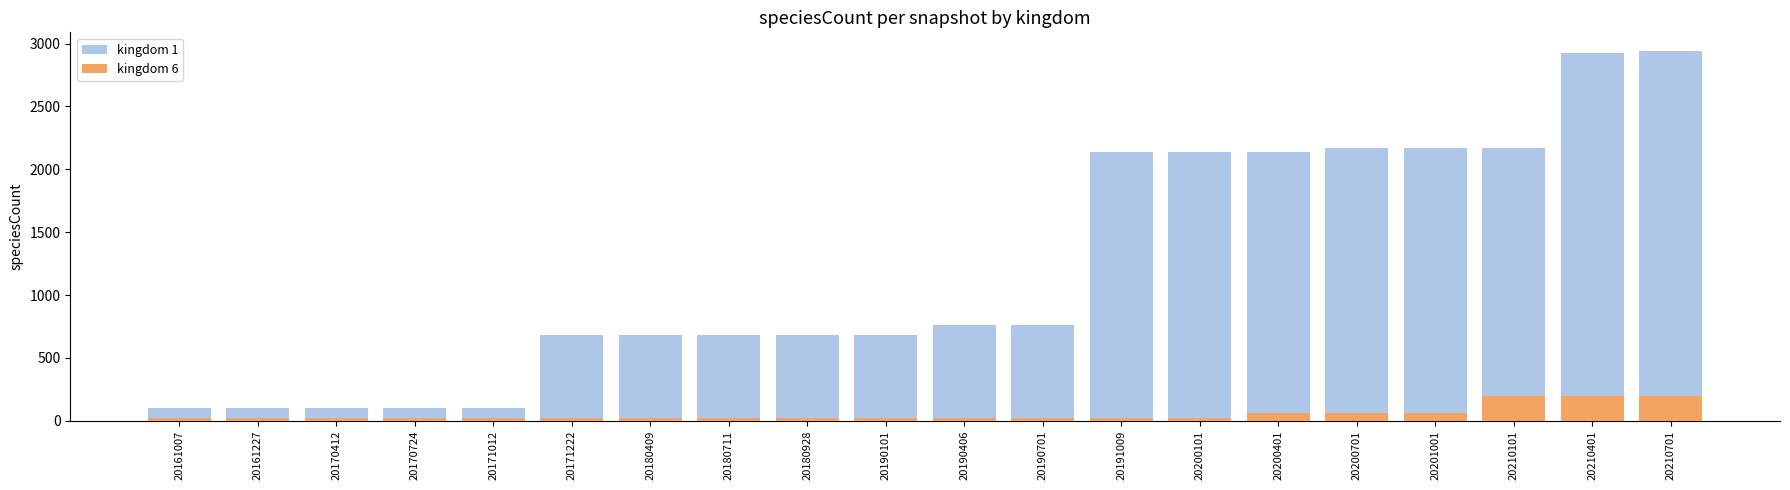

Reading right to left, extract all data points from this chart.

kingdom 1: 2942	2926	2170	2170	2170	2138	2137	2137	765	759	684	684	684	684	684	105	105	105	105	105
kingdom 6: 195	195	195	65	65	65	20	20	20	20	20	20	20	20	20	20	20	20	20	20